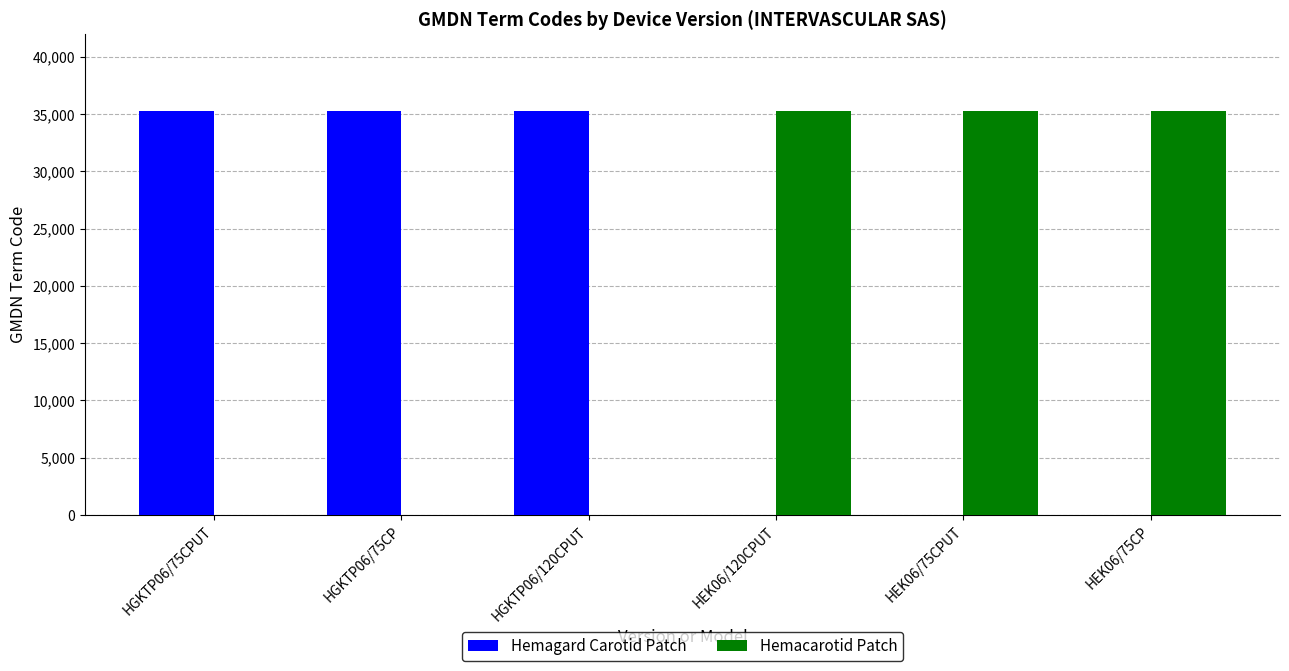

How many distinct data groups are displayed?

2